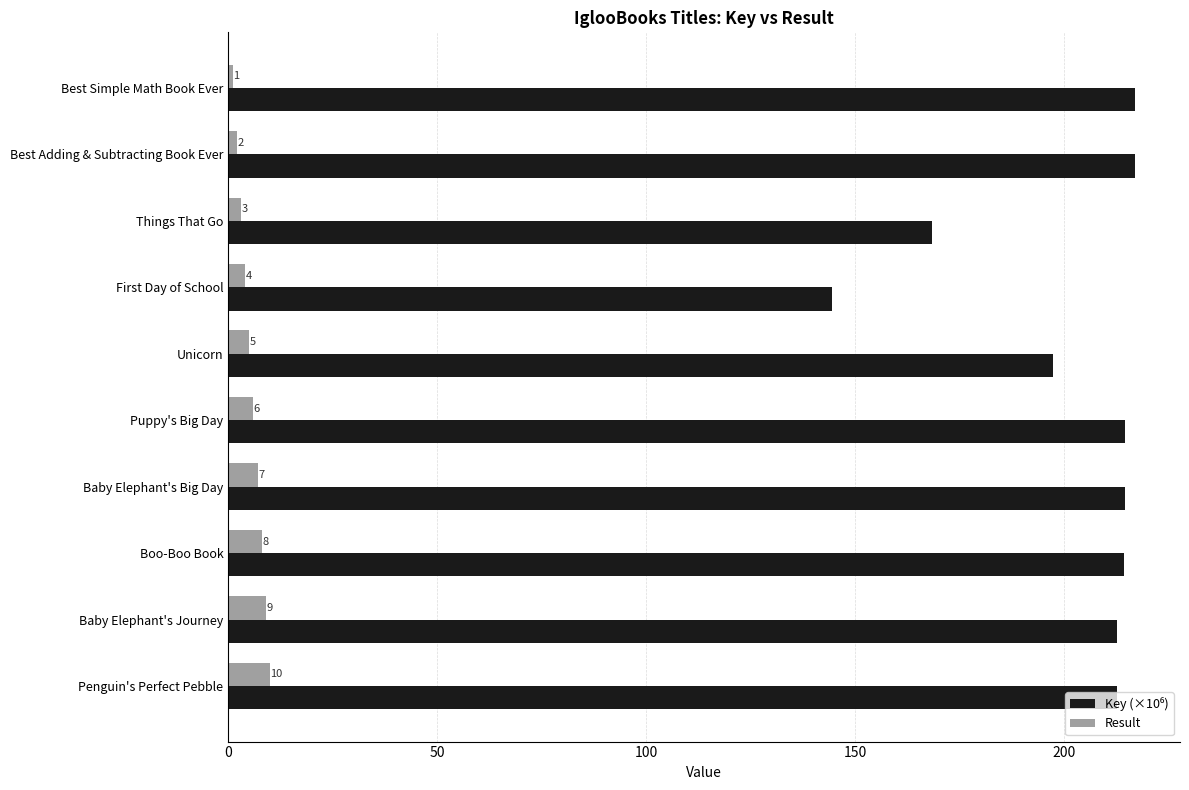

Rank the categories by Result value from highest to lowest.

Penguin's Perfect Pebble, Baby Elephant's Journey, Boo-Boo Book, Baby Elephant's Big Day, Puppy's Big Day, Unicorn, First Day of School, Things That Go, Best Adding & Subtracting Book Ever, Best Simple Math Book Ever